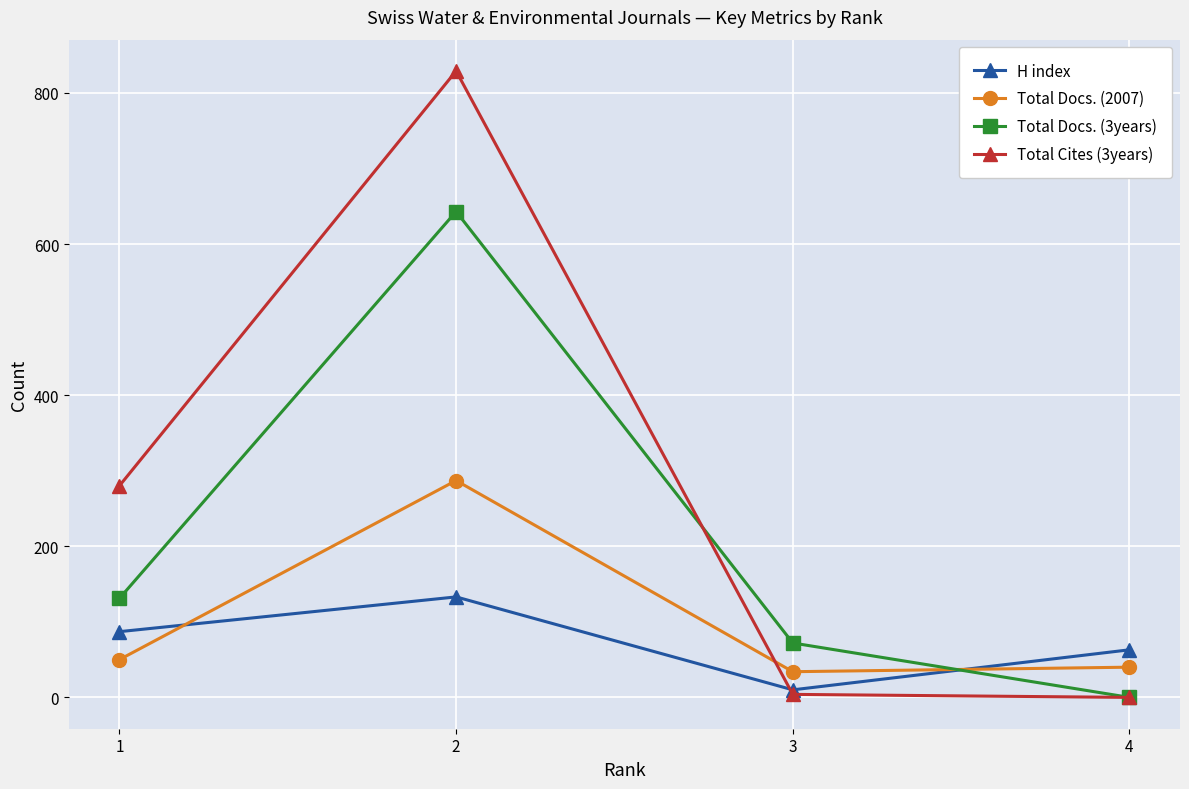

True or false: Total Docs. (2007) has more than 2 interior local peaks.

False